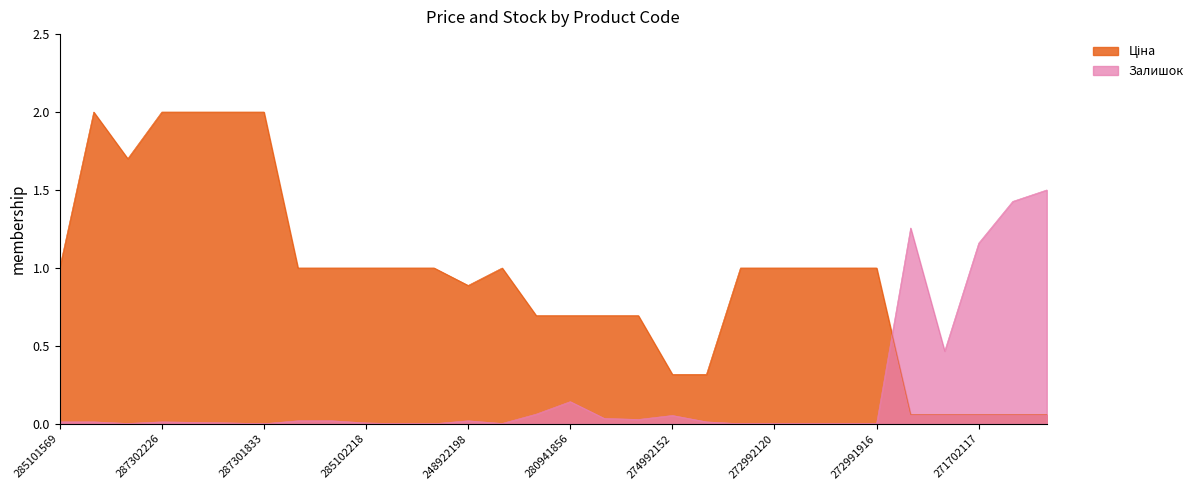

Does the chart have visible grid lines?

No